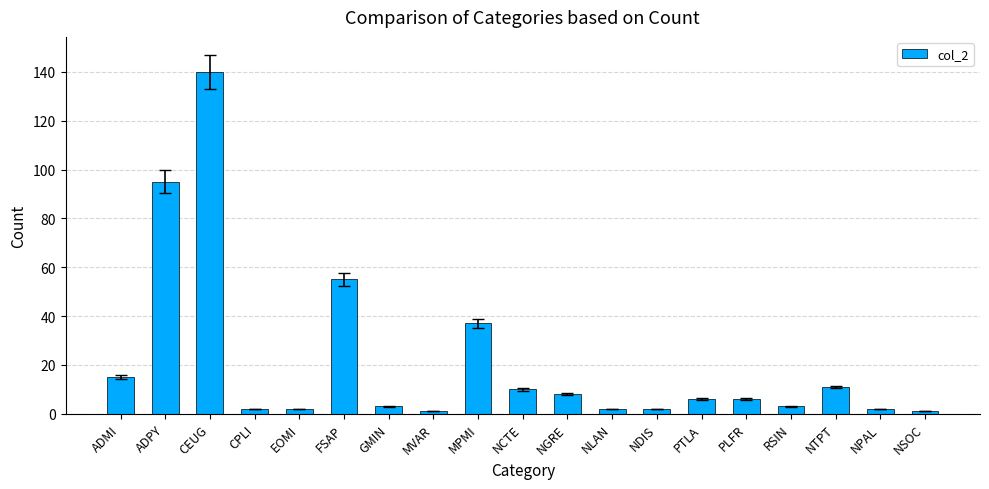

What is the difference between the maximum and minimum values?

139